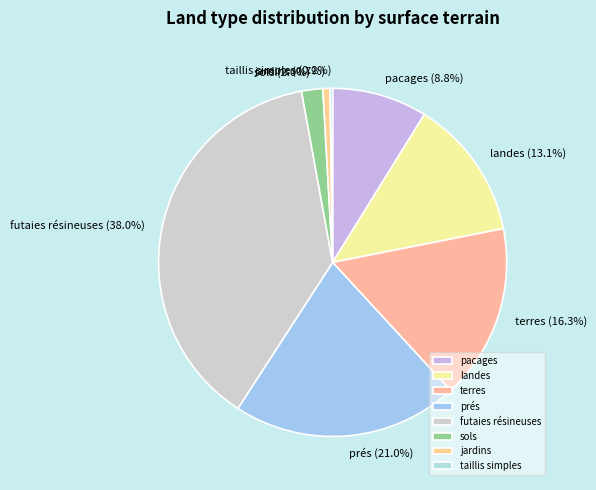

Which category has the biggest portion of the pie?

futaies résineuses